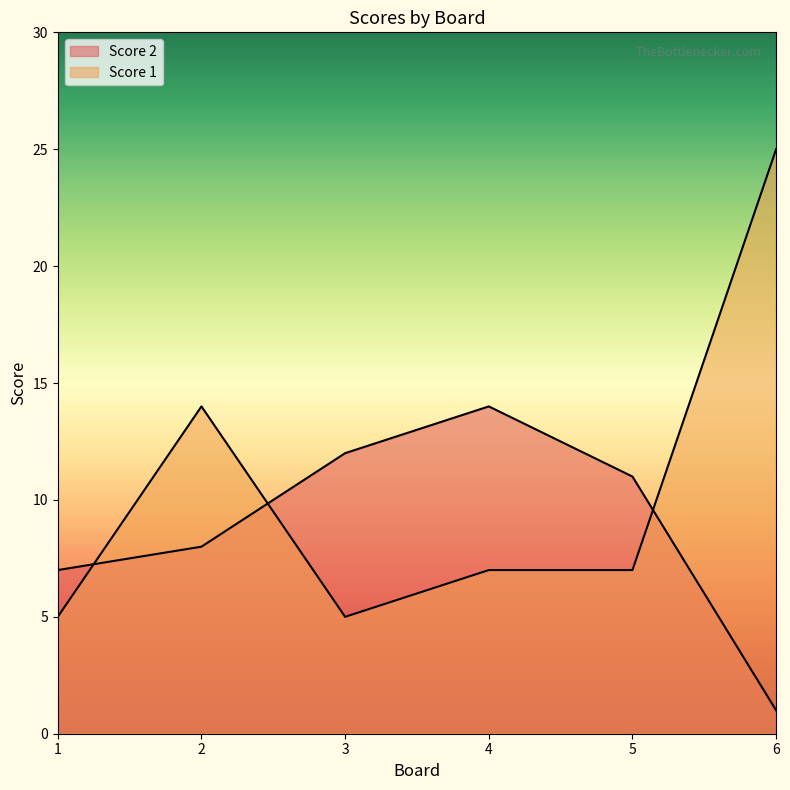

What value does the Score 2 series have at 4?

14